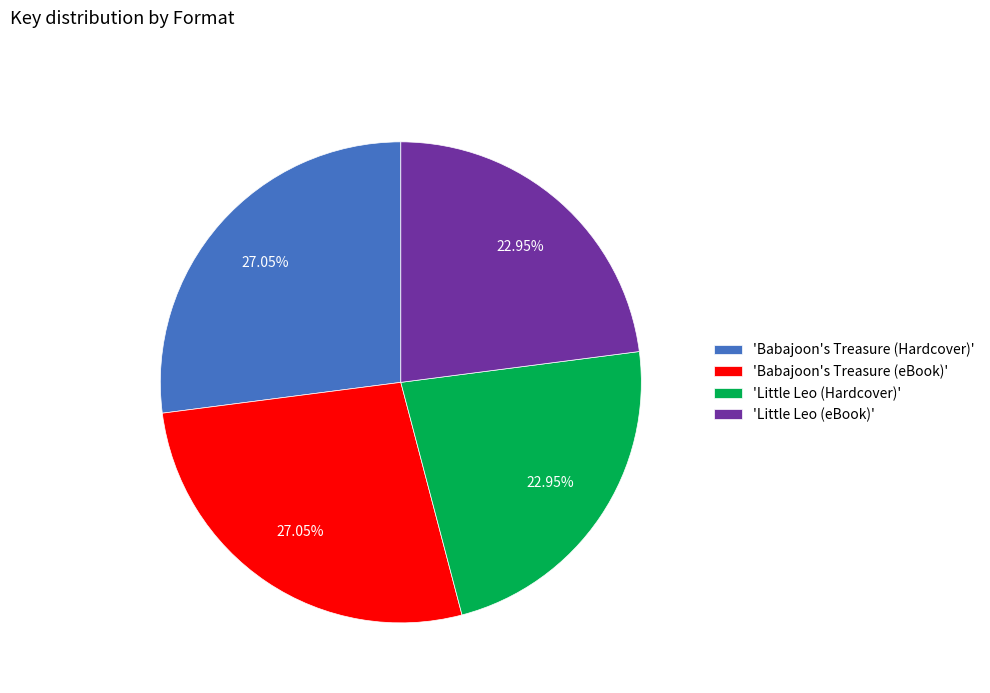

Does 'Babajoon's Treasure (eBook)' account for over 50% of the chart?

No